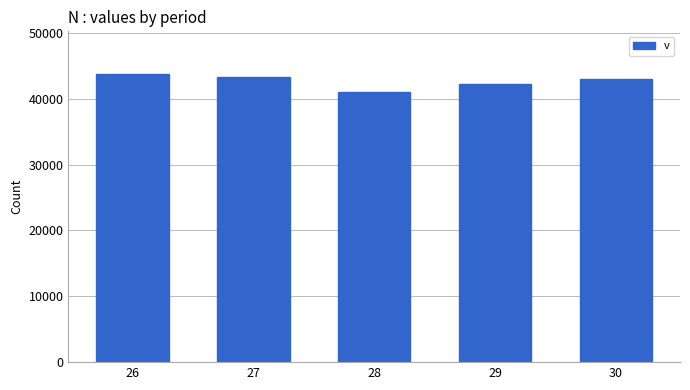

Does the chart contain stacked bars?

No